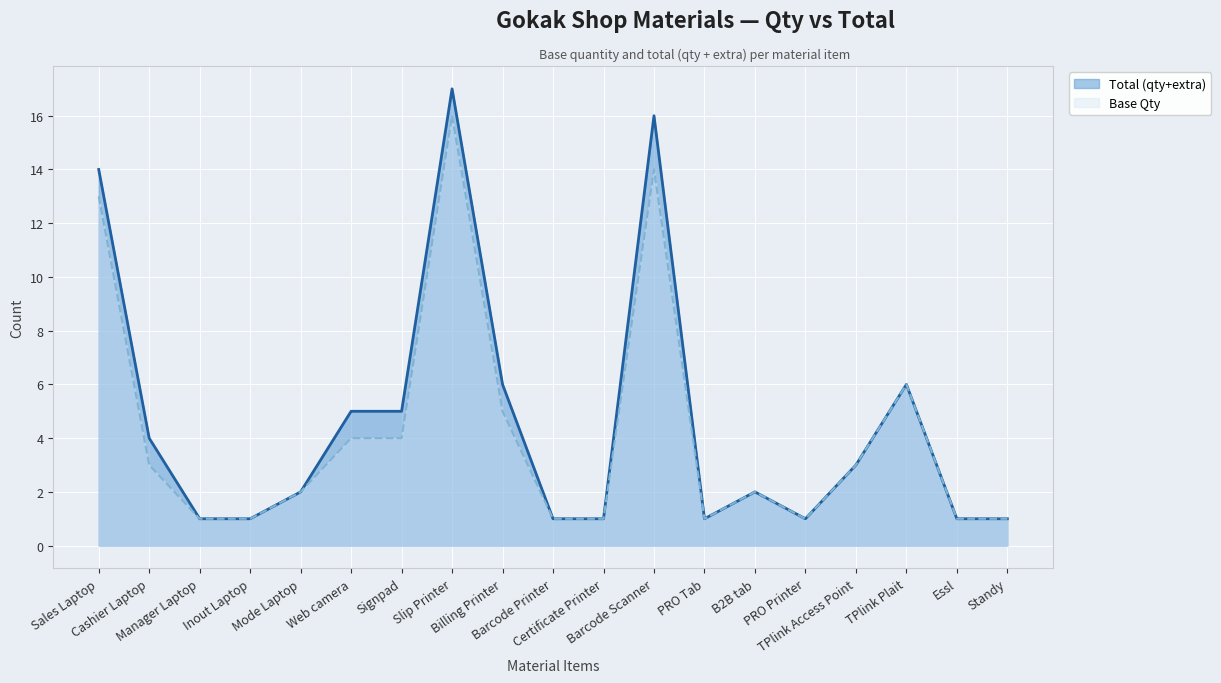

At which category does Total (qty+extra) reach its first local peak?

Slip Printer